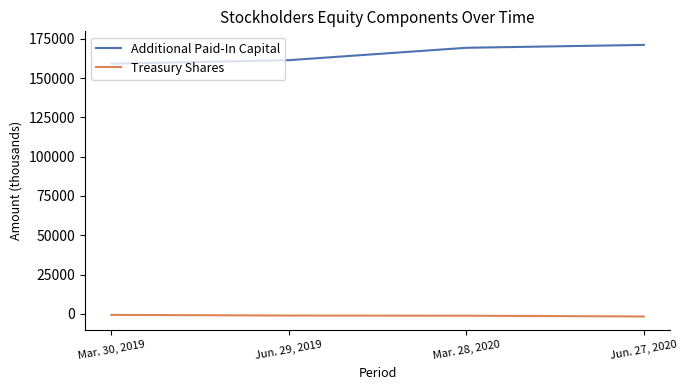

Does the chart have visible grid lines?

No